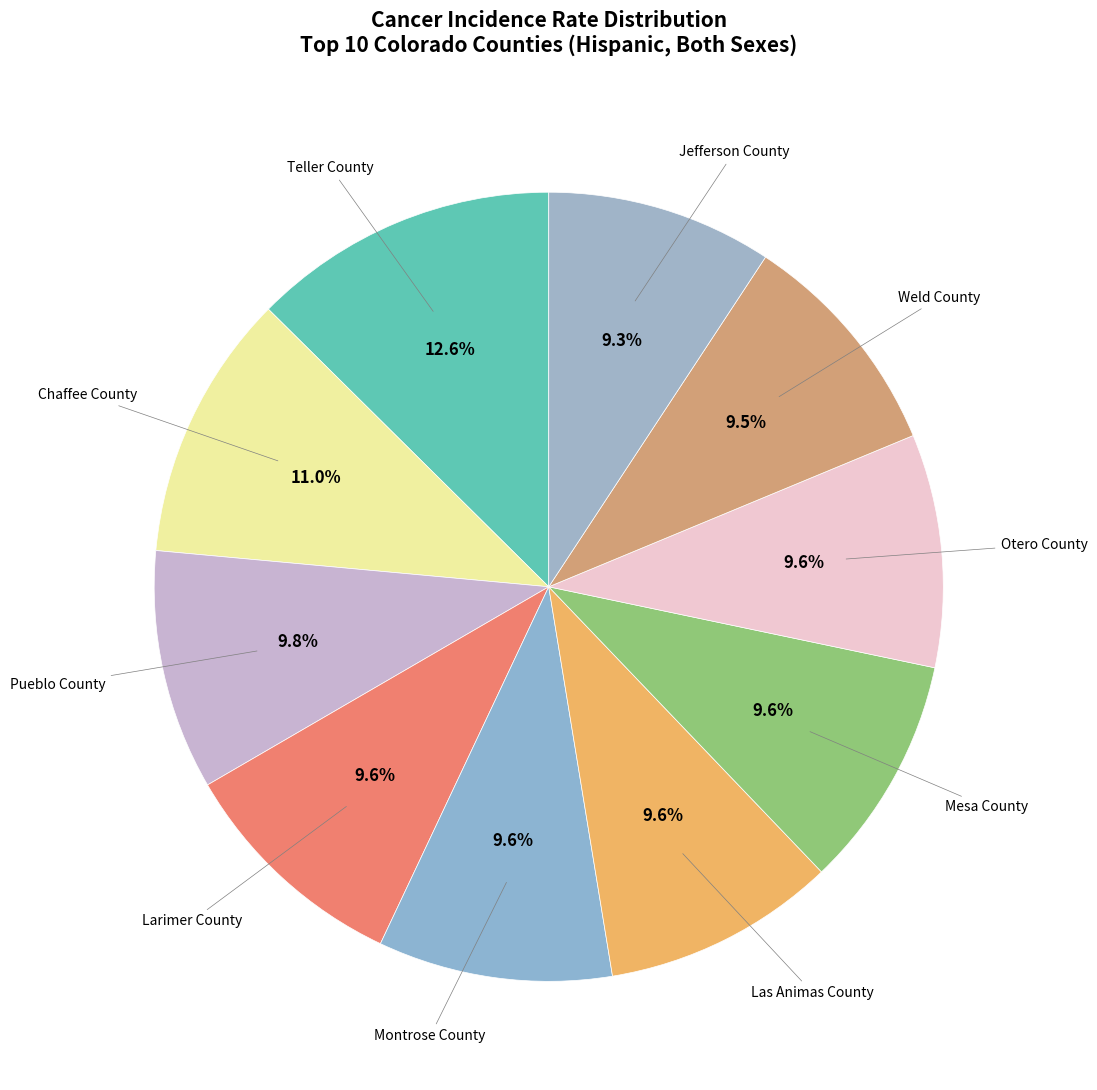

Count the number of slices in the pie.

10